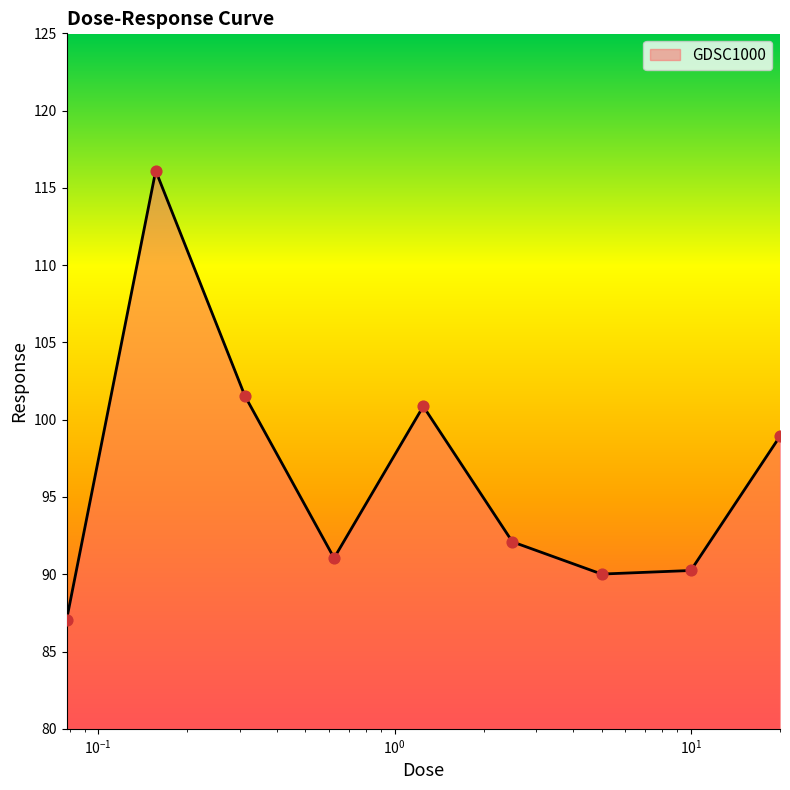

What is the smallest value displayed?

87.0